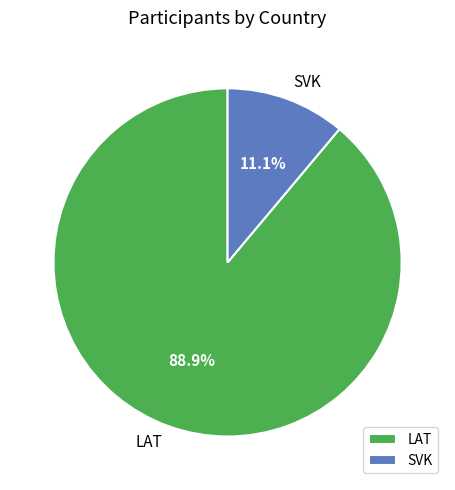

Count the number of slices in the pie.

2